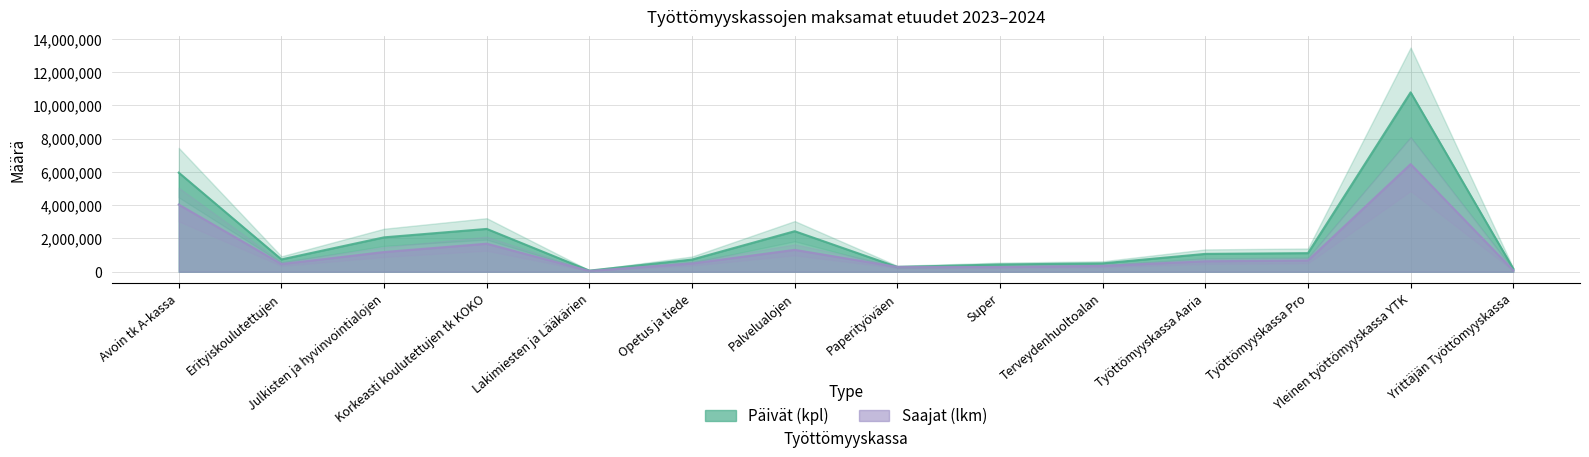

Does the chart display data point markers on the line(s)?

No